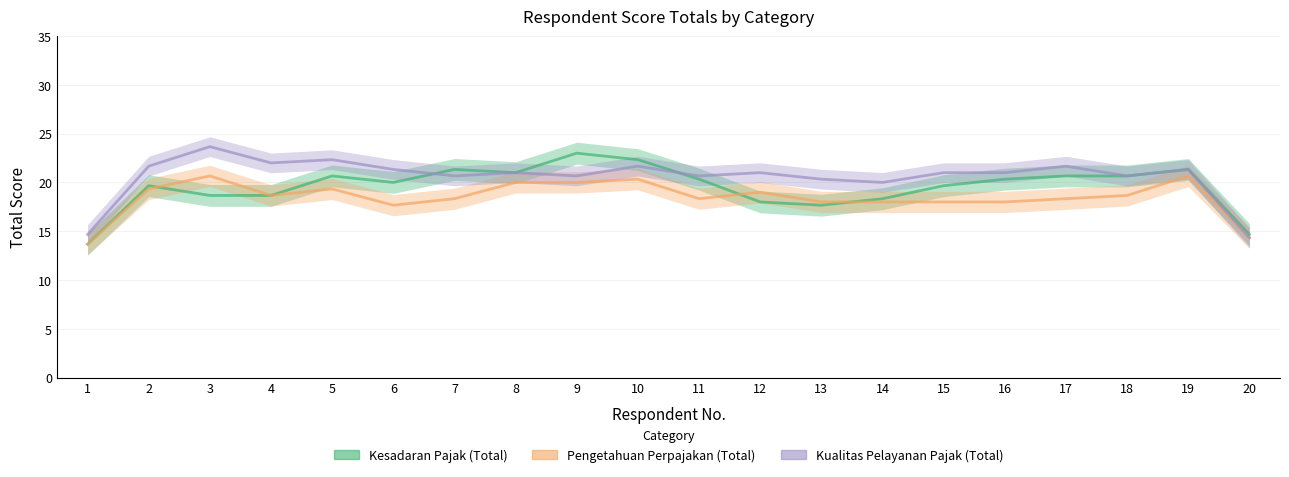

True or false: Pengetahuan Perpajakan (Total) and Kualitas Pelayanan Pajak (Total) cross at least once.

False